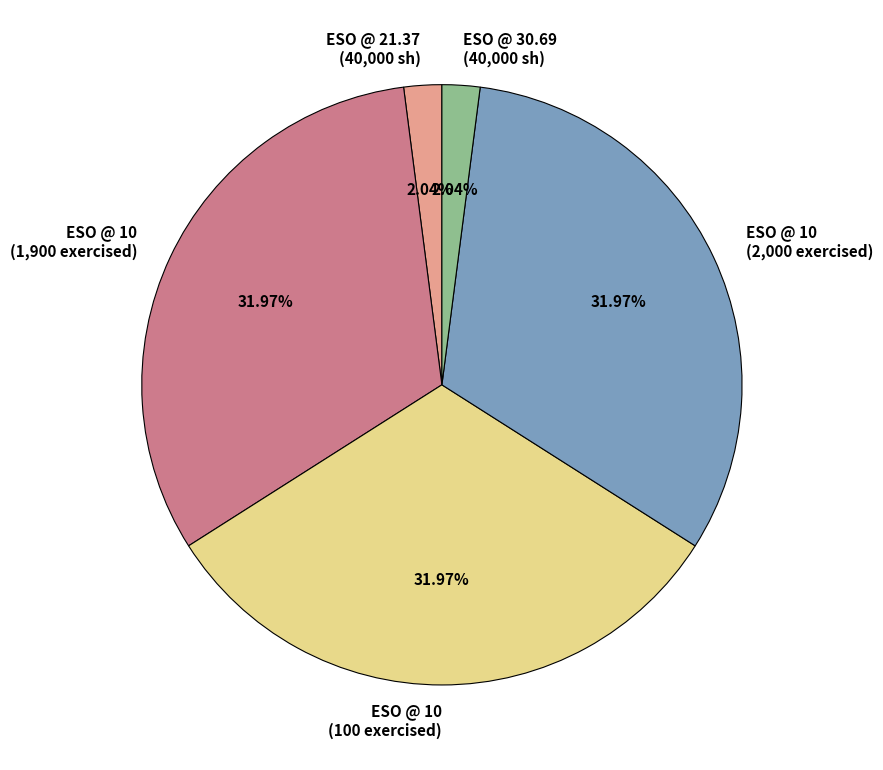

Is there a majority slice in this chart?

No